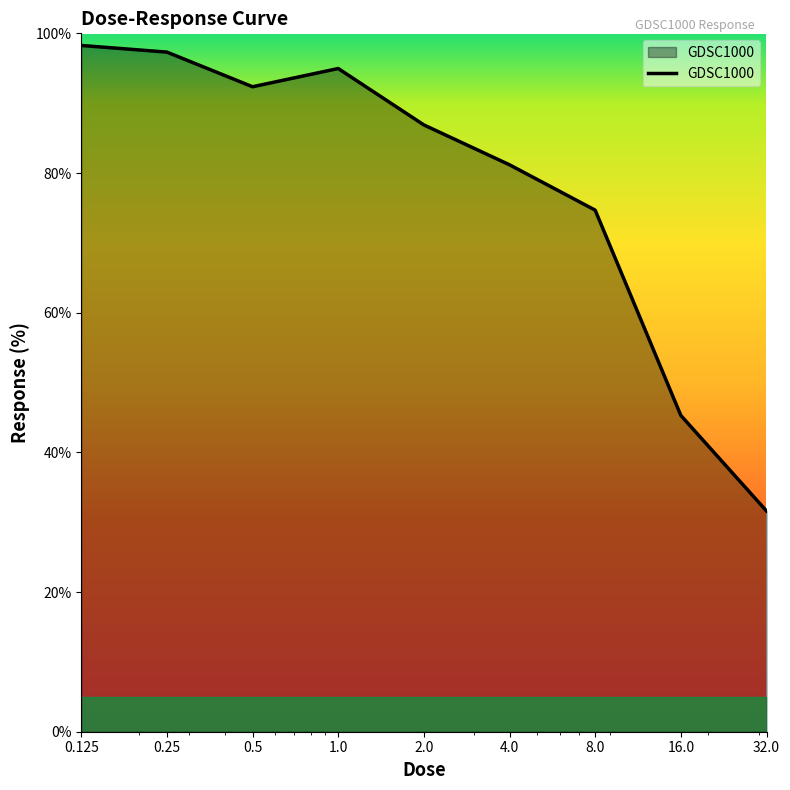

What is the maximum value shown in the chart?

98.3